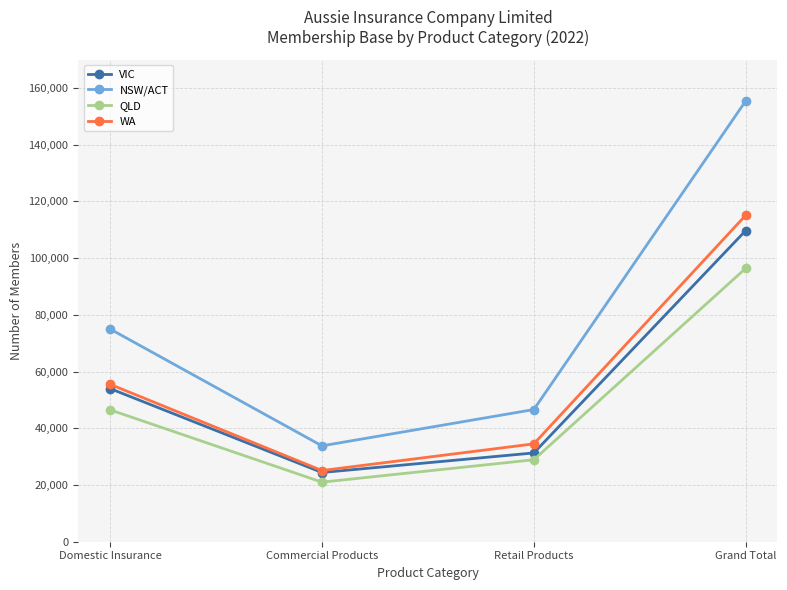

What is the difference between the QLD values at Domestic Insurance and Commercial Products?

25500